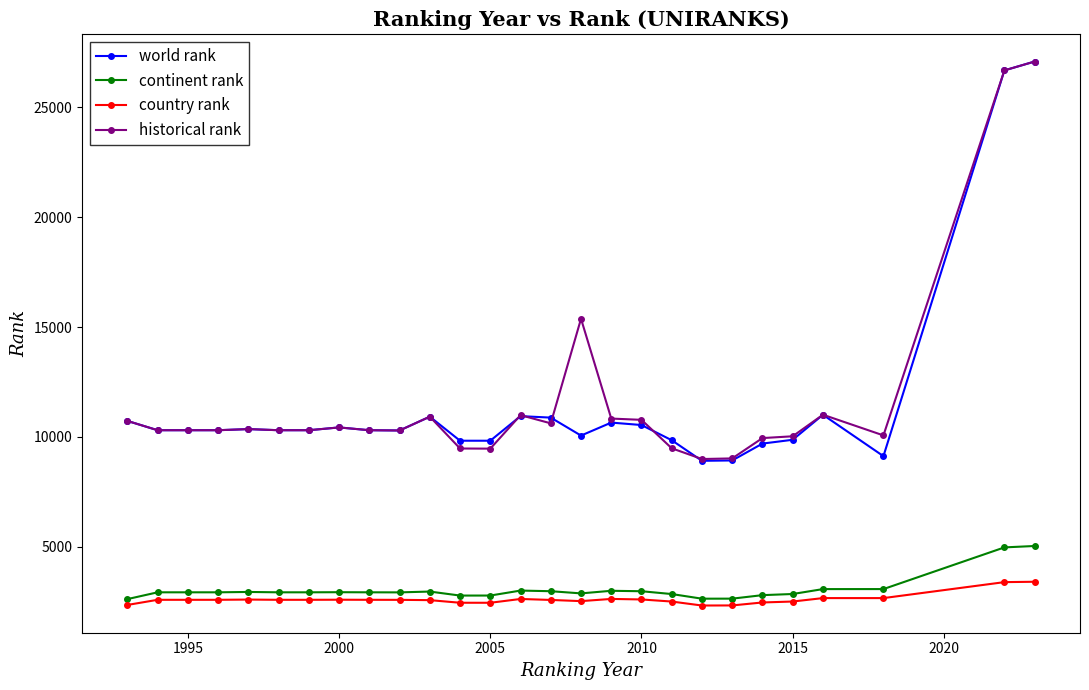

True or false: historical rank and continent rank cross at least once.

False